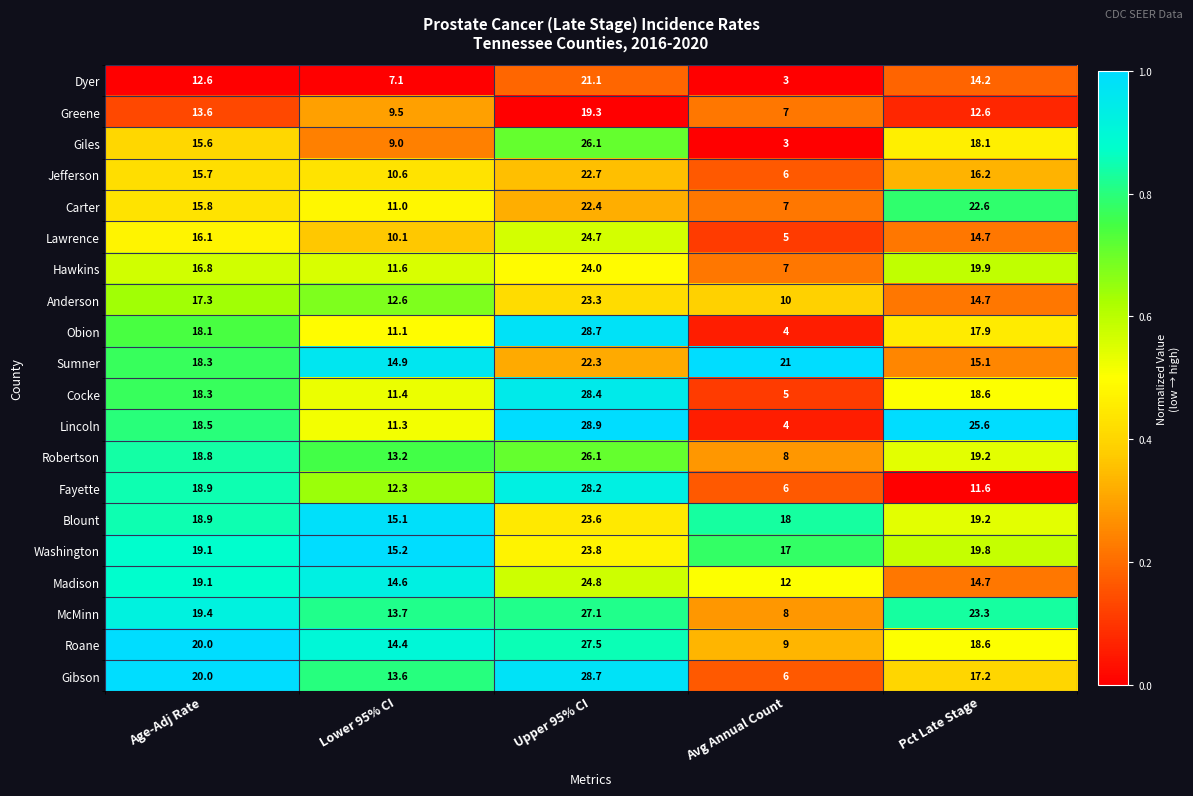

What is the spread (max minus min) of values at Age-Adj Rate?

7.4